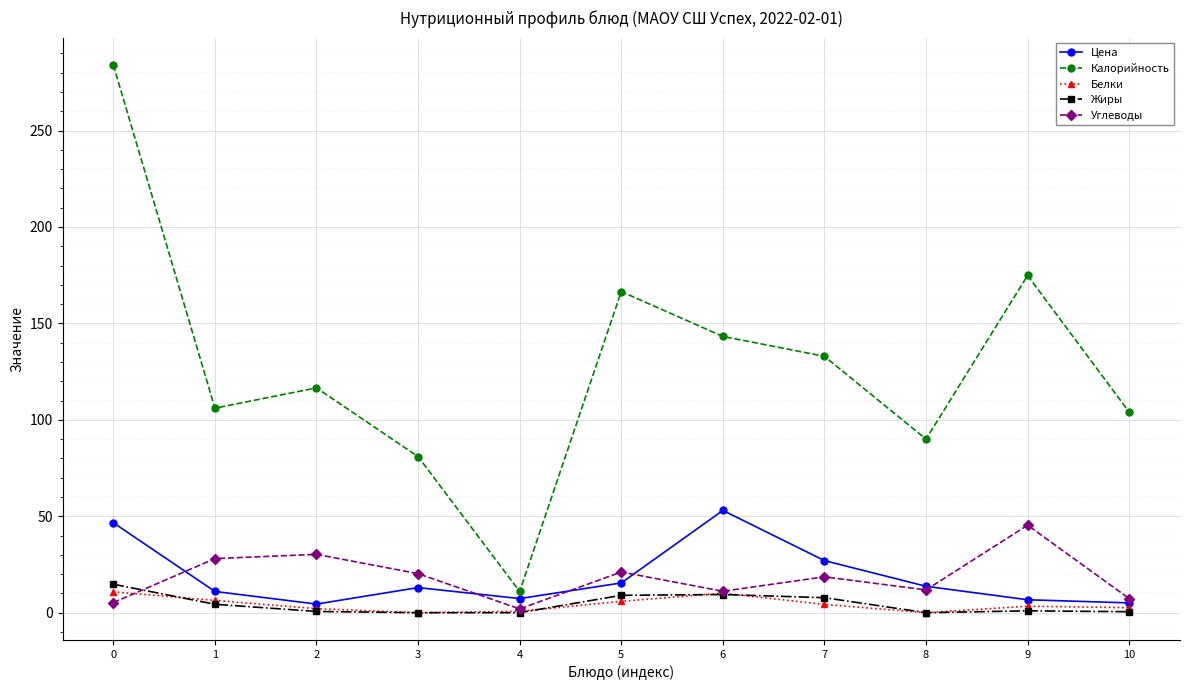

What is the difference between the highest and lowest values at 3?

80.9